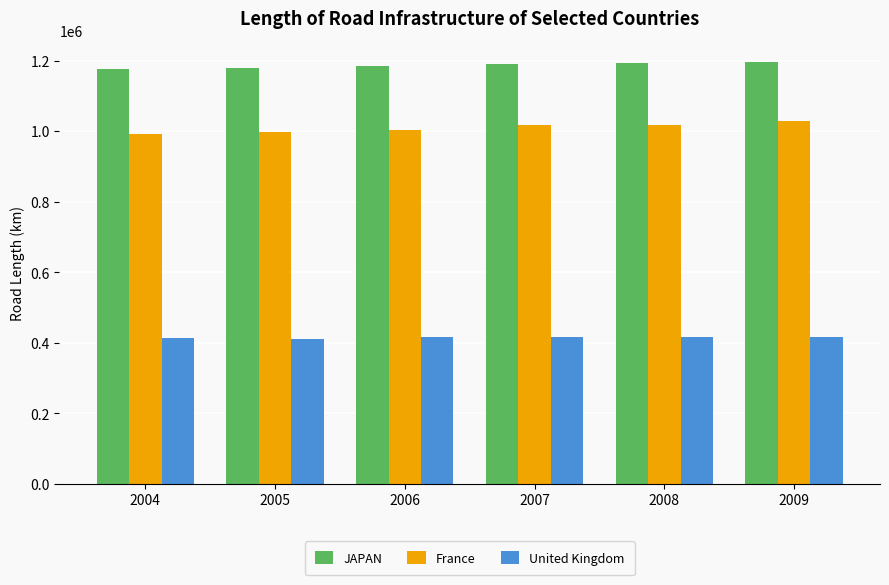

Count the number of categories in the chart.

6